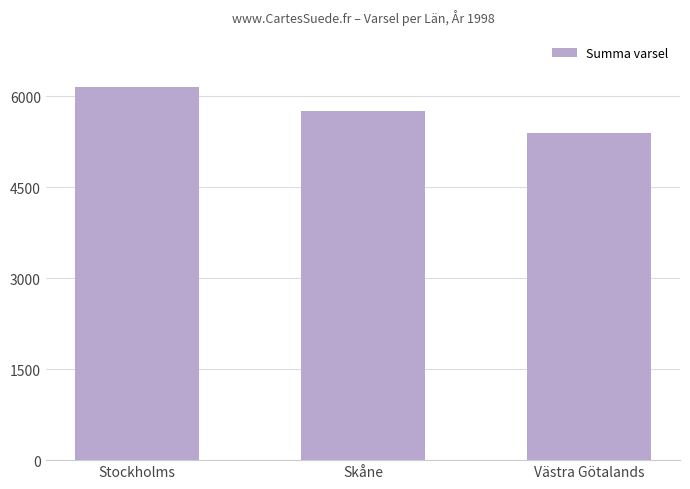

What is the label of the 1st bar from the right?

Västra Götalands